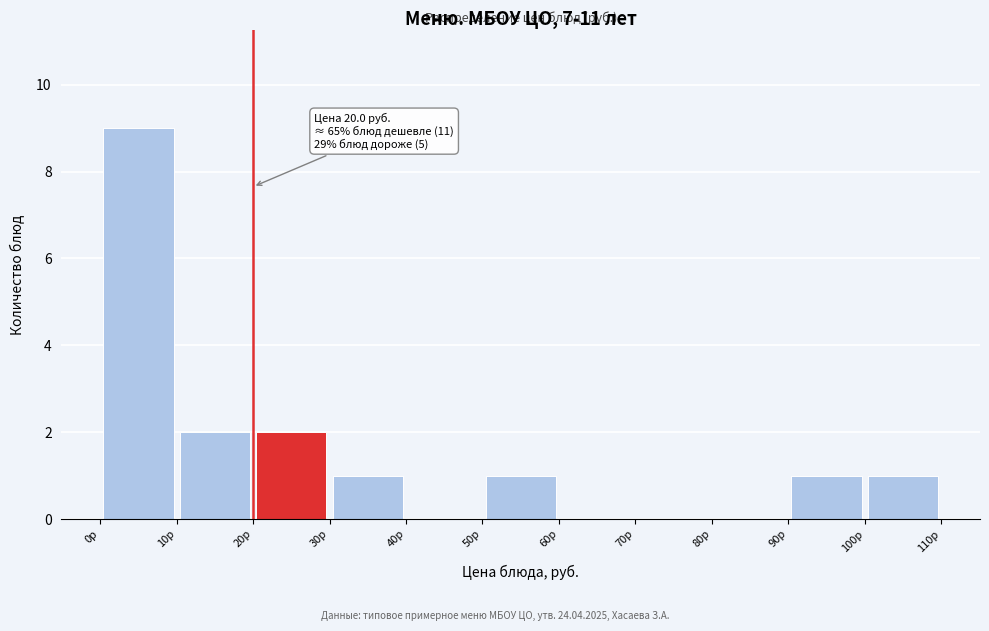

Over which range of the x-axis is the bar tallest?

0 to 10